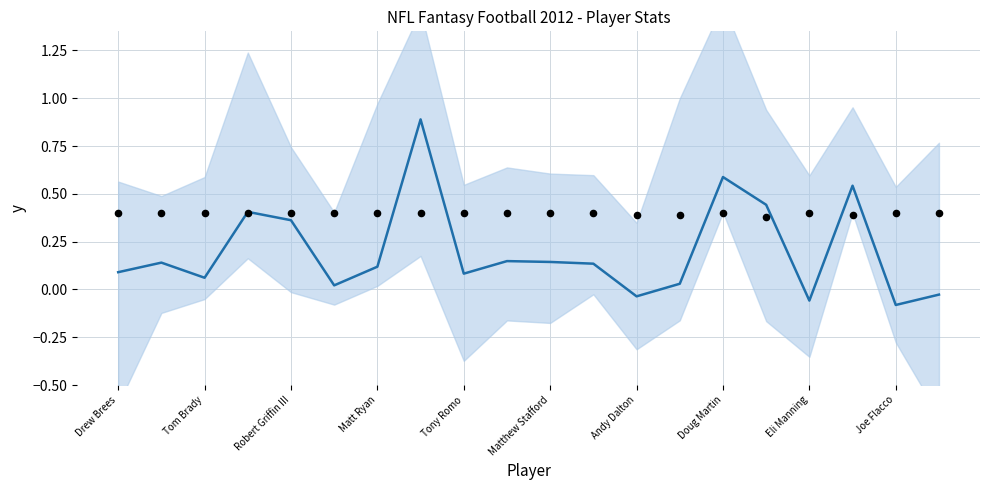

Which series contains the highest Y value?

y (trend)